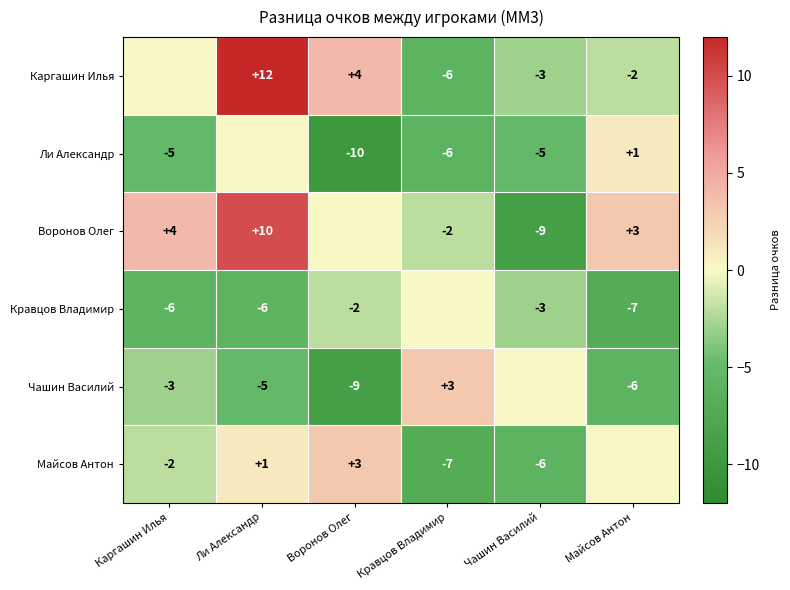

At which category is the sum across all series the highest?

Ли Александр